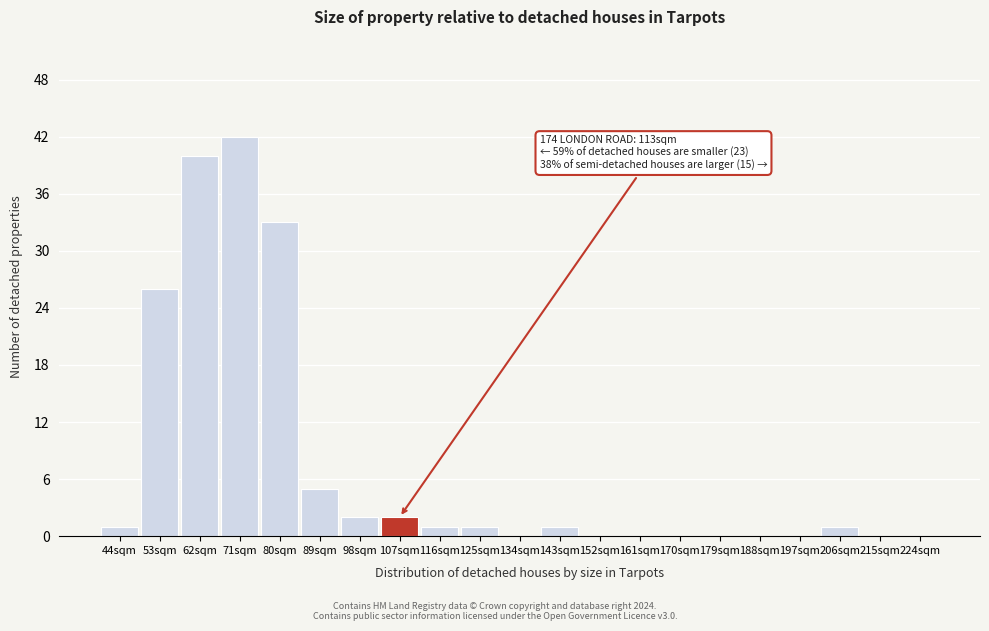

Reading left to right, extract all data points from this chart.

44sqm=1	53sqm=26	62sqm=40	71sqm=42	80sqm=33	89sqm=5	98sqm=2	107sqm=2	116sqm=1	125sqm=1	134sqm=0	143sqm=1	152sqm=0	161sqm=0	170sqm=0	179sqm=0	188sqm=0	197sqm=0	206sqm=1	215sqm=0	224sqm=0